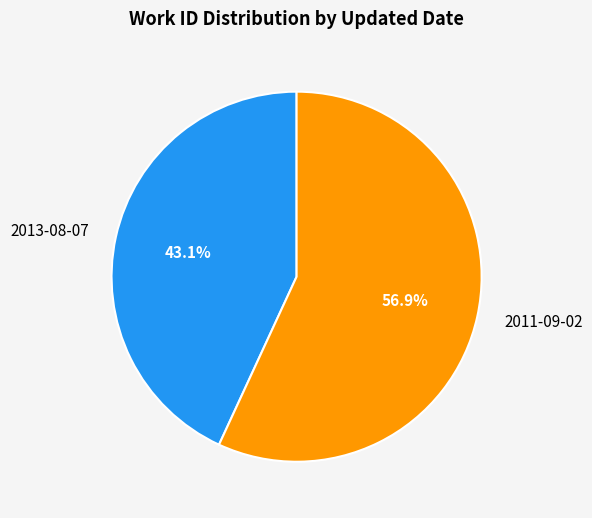

What is the largest slice in the pie chart?

2011-09-02